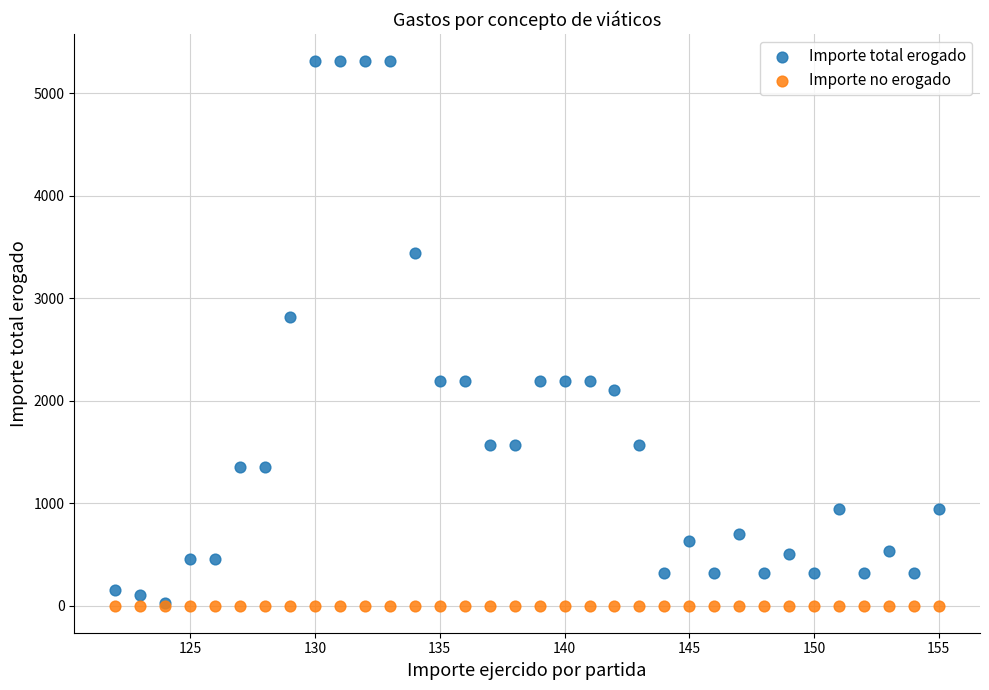

Across all series, what Y value is closest to 2656?

2812.5